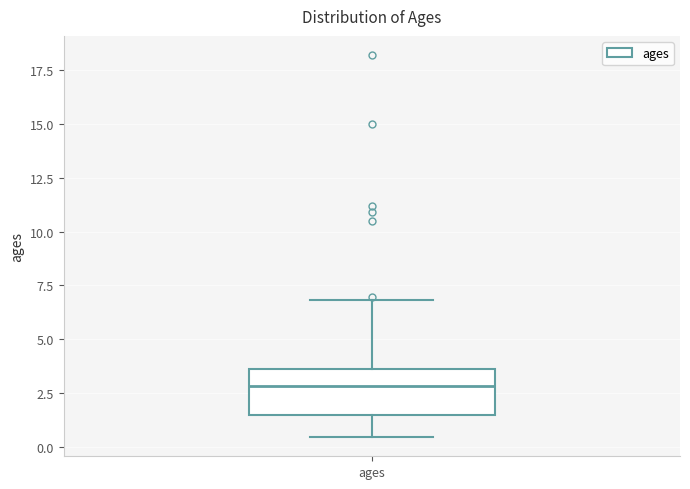

Where is the lower edge of the box for ages on the y-axis? The values are not printed on the chart, so give them approximately, as read against the axis.

1.5